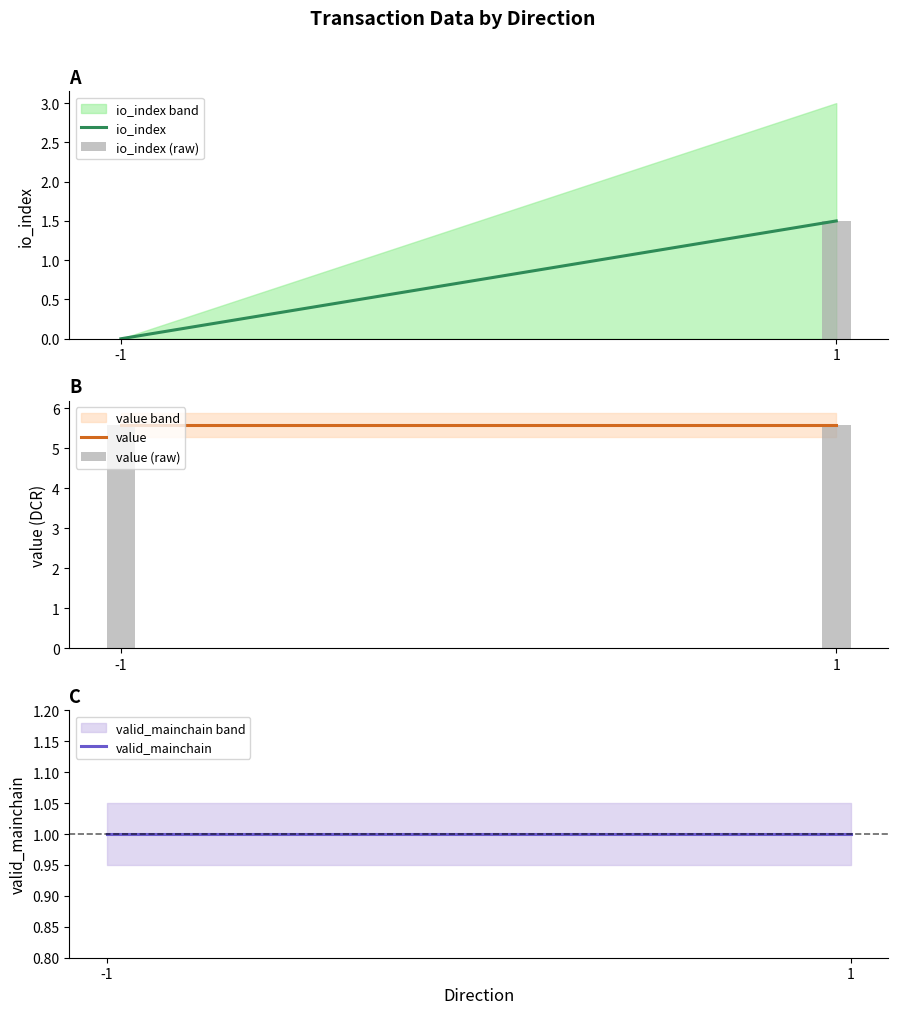

How many categories are shown in the chart?

2